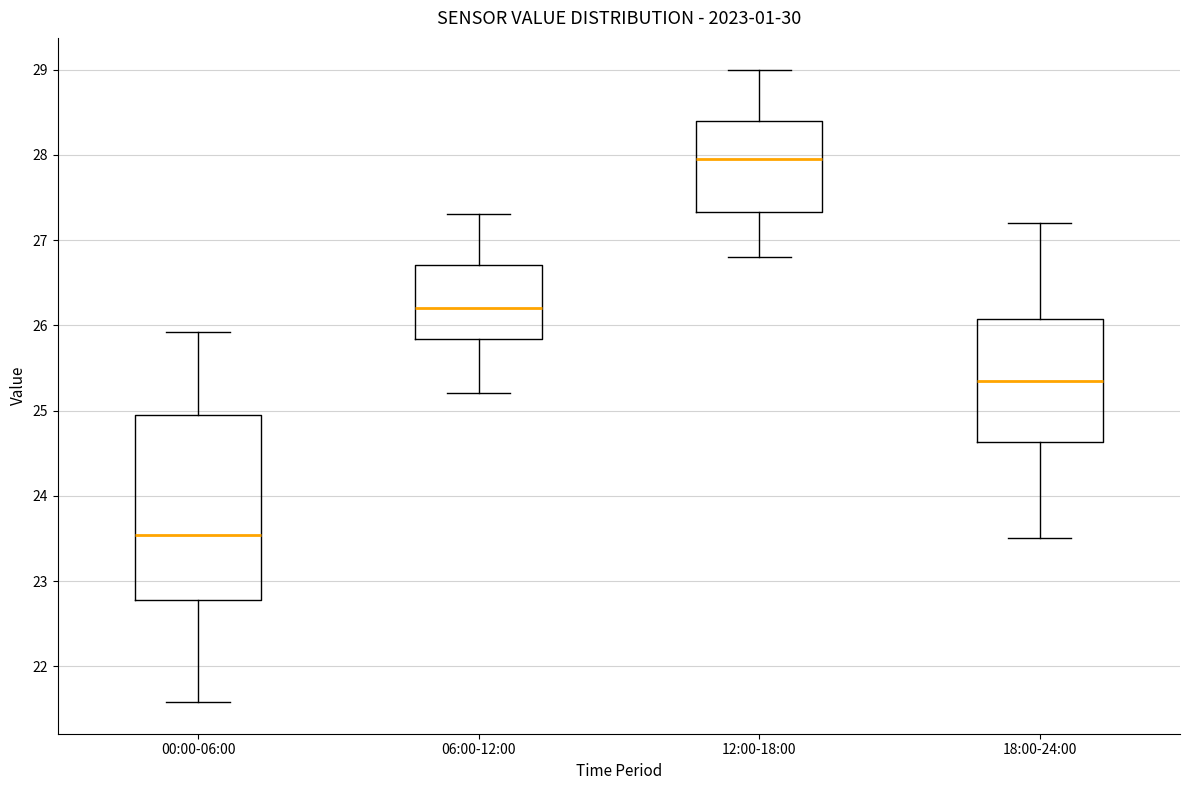

Which box has the highest median line?

12:00-18:00